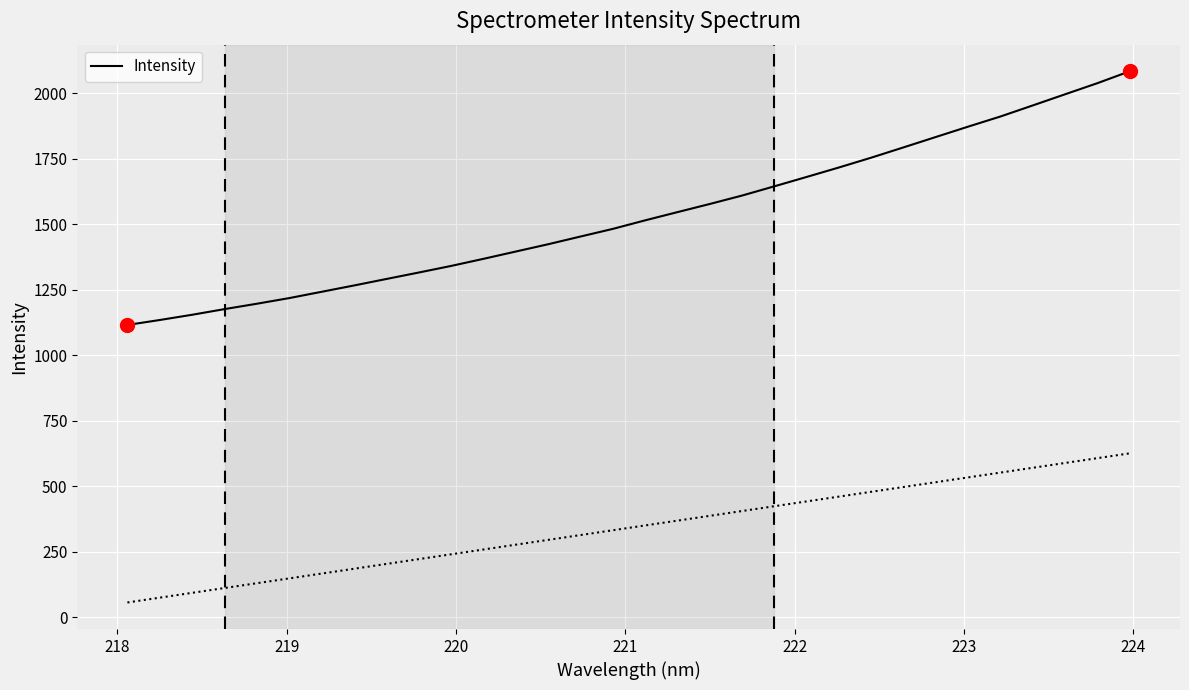

What is the smallest value displayed?

1115.8